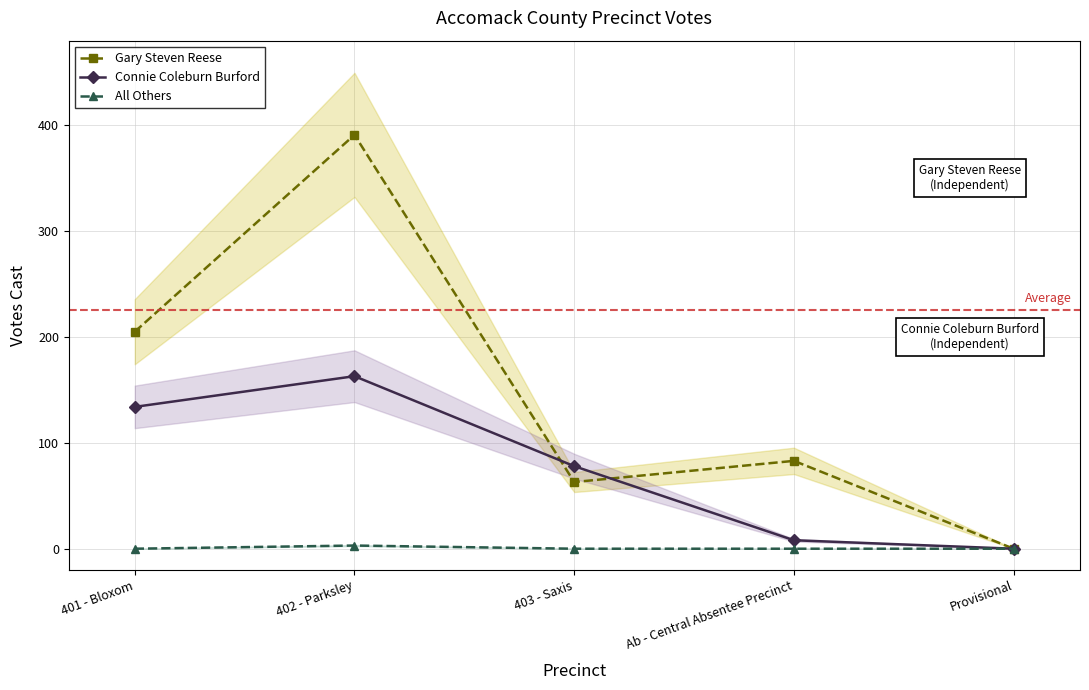

Is the value of All Others at Provisional greater than the value of Gary Steven Reese at 403 - Saxis?

No